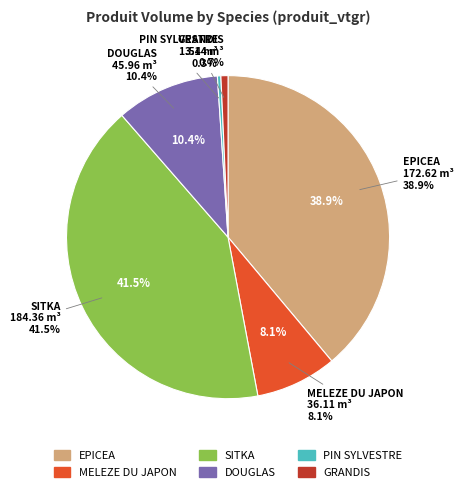

What is the largest slice in the pie chart?

SITKA